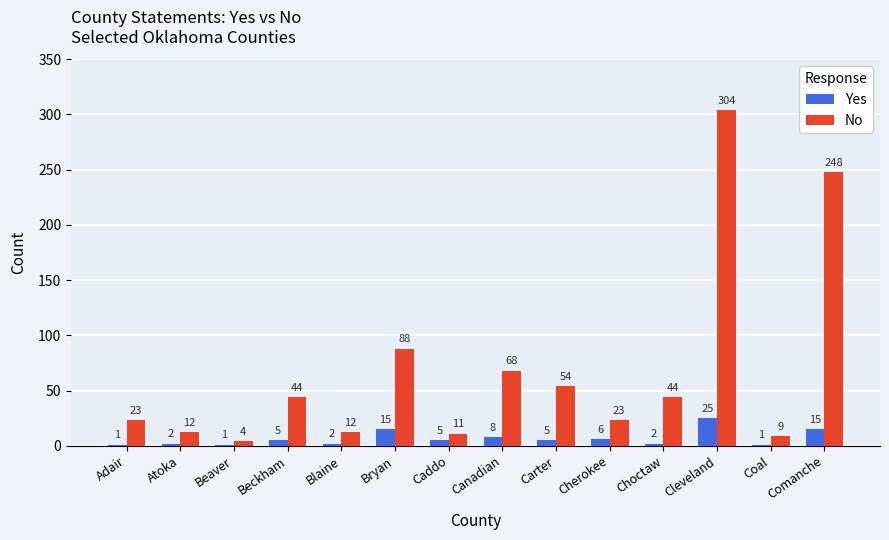

What value does the No series have at Beckham?

44